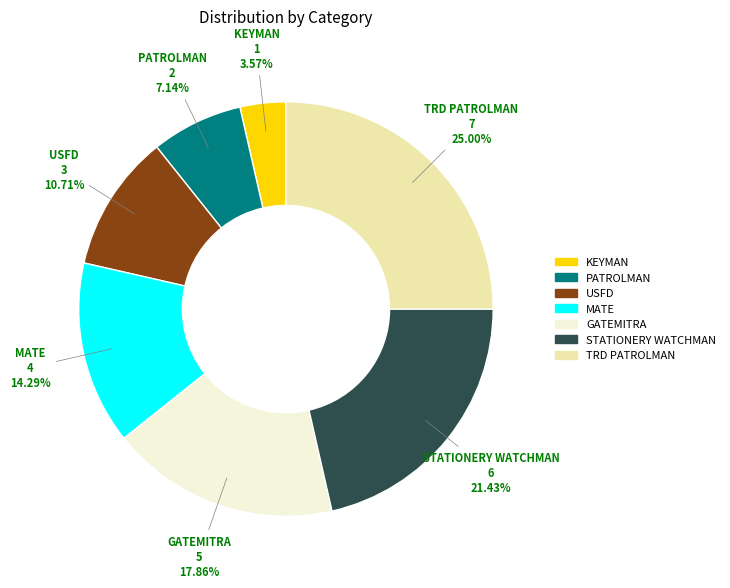

Is it true that GATEMITRA is 18% of the pie?

True